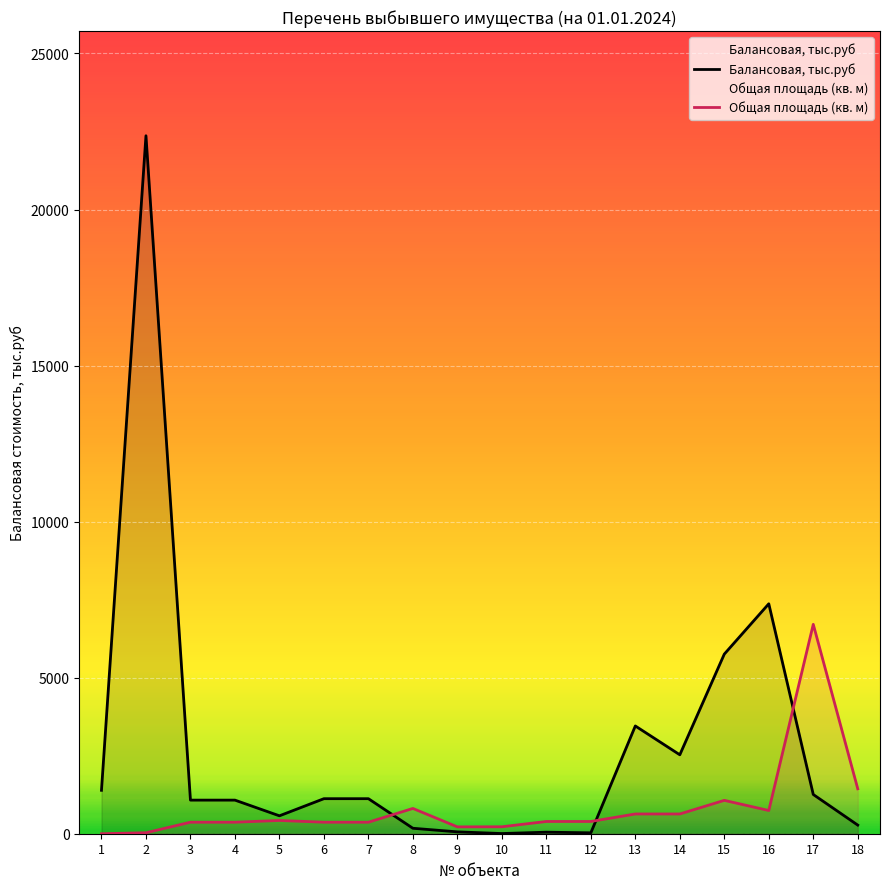

What is the difference between the maximum and minimum values in the Балансовая, тыс.руб series?

22357.4